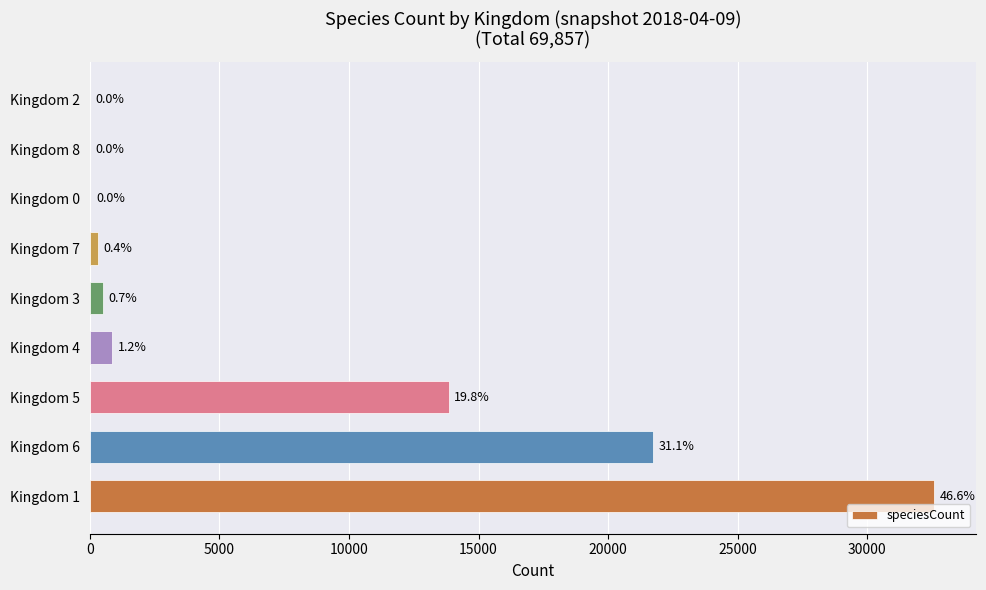

What is the sum of all values?

69857